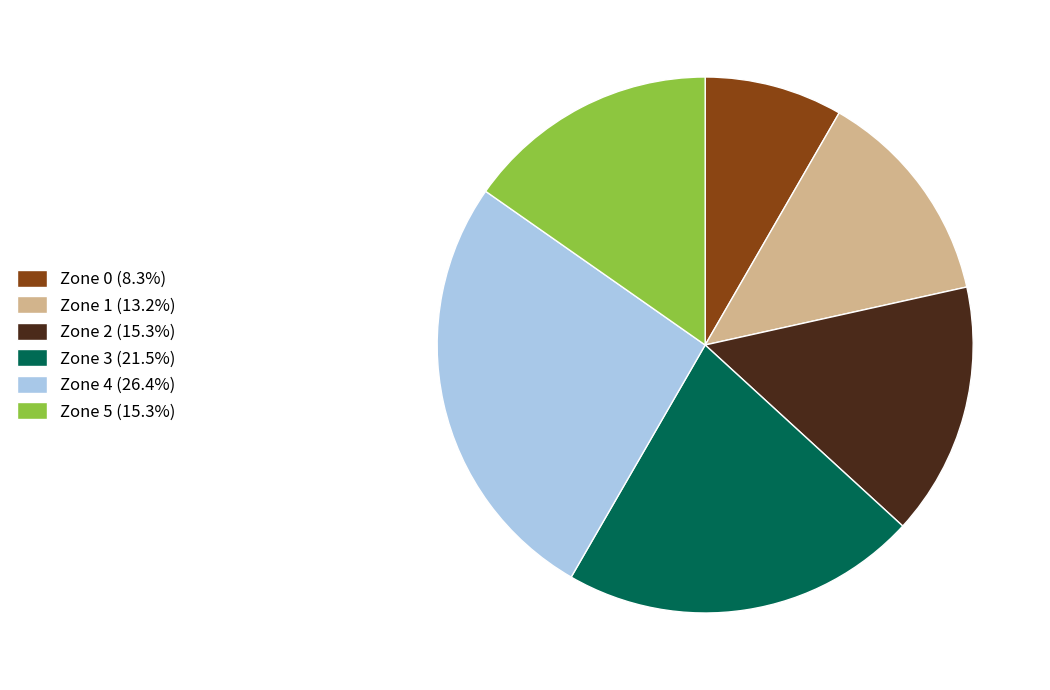

Approximately how many times larger is the value at Zone 0 compared to Zone 5?

0.5